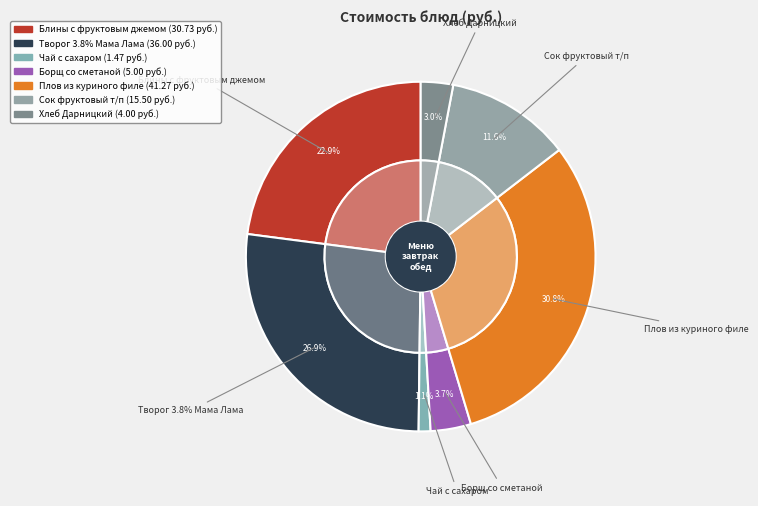

How many slices are in this pie chart?

7